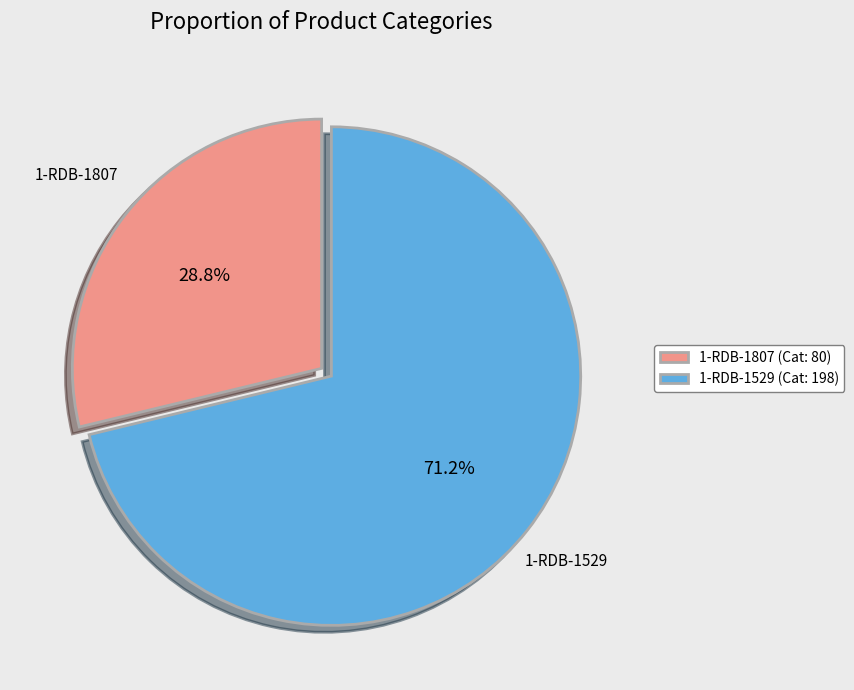

Approximately how many times larger is the value at 1-RDB-1529 compared to 1-RDB-1807?

2.5